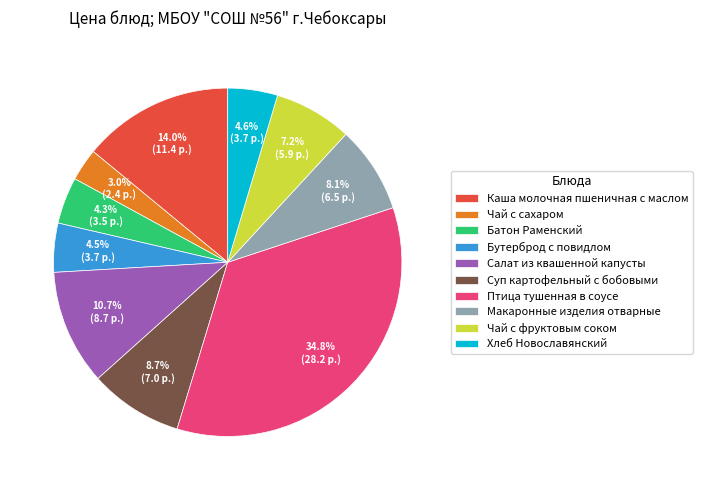

Is there any slice that represents more than half of the pie?

No